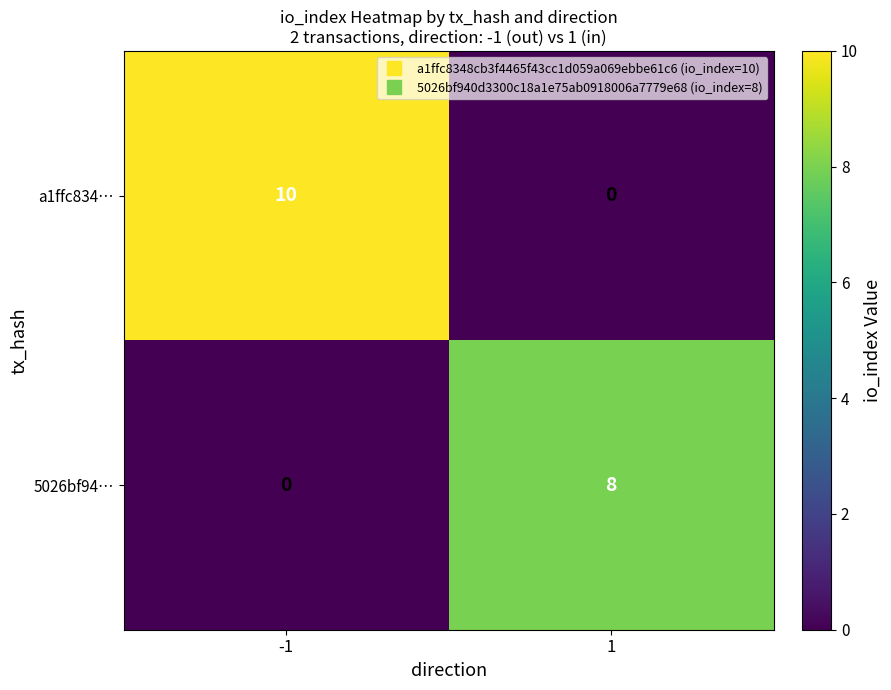

What is the spread (max minus min) of values at 1?

8